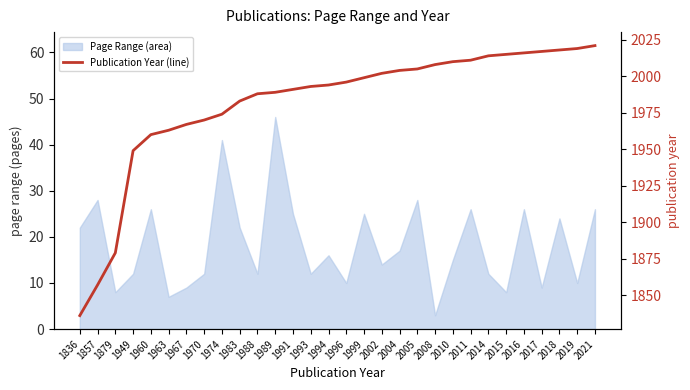

Read the value at 1970.

1970